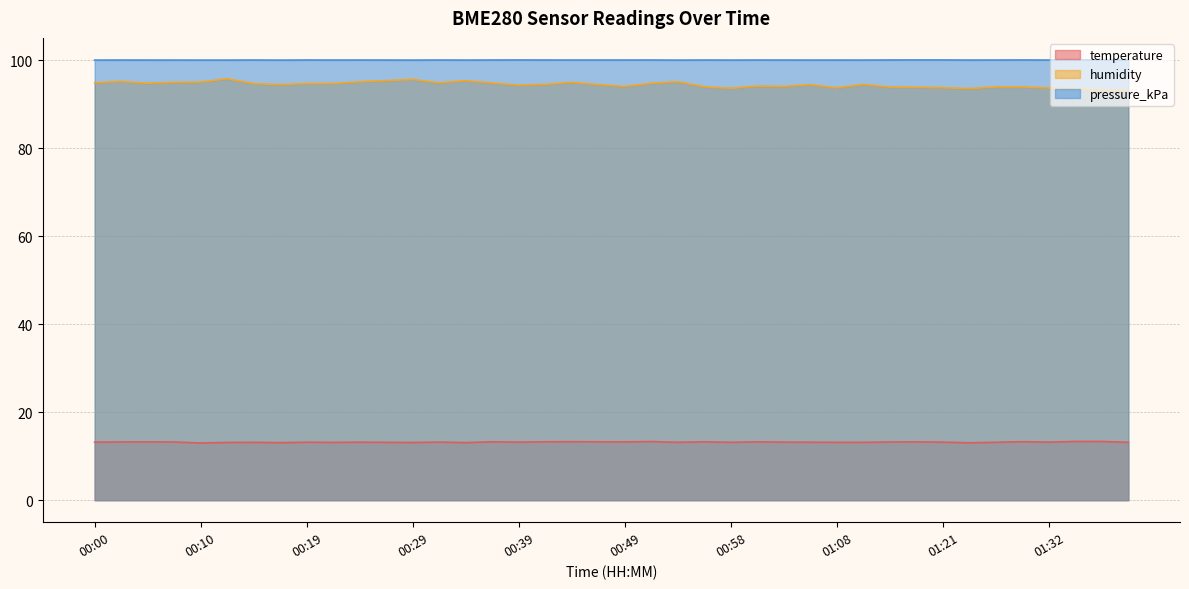

How many values in the temperature series exceed 13?

39